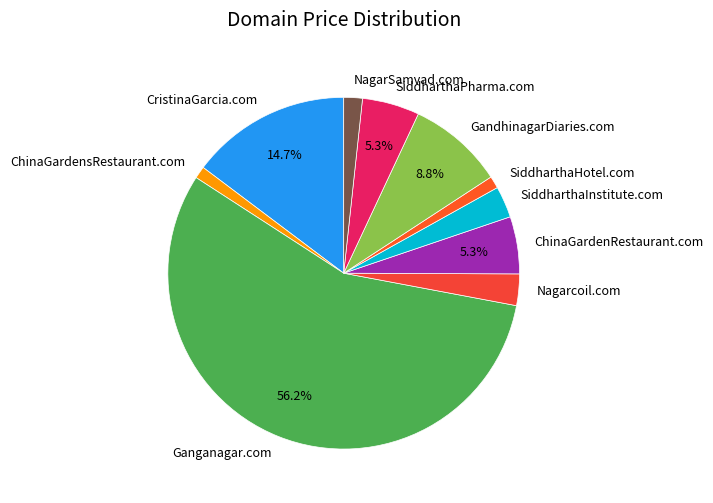

Which category has the biggest portion of the pie?

Ganganagar.com